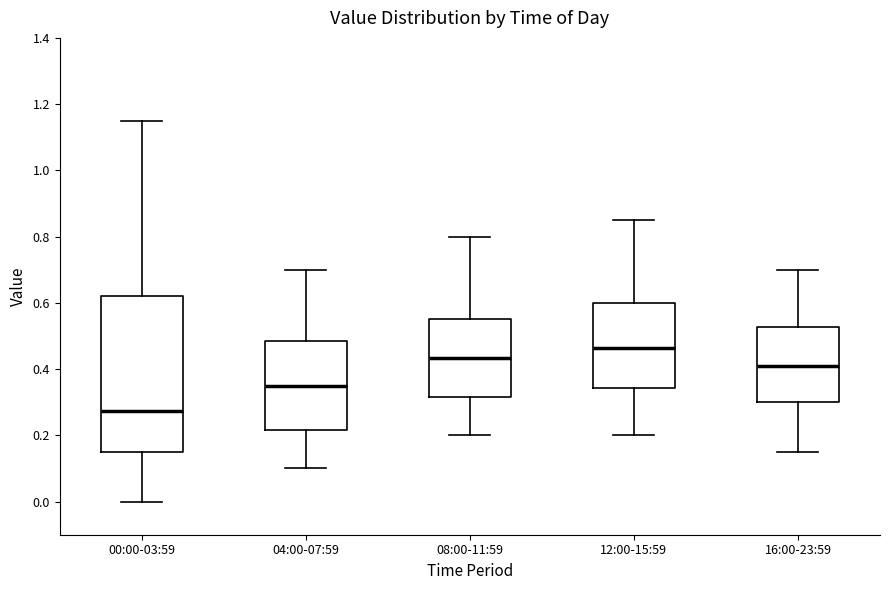

Where is the upper edge of the box for 12:00-15:59 on the y-axis? The values are not printed on the chart, so give them approximately, as read against the axis.

0.60